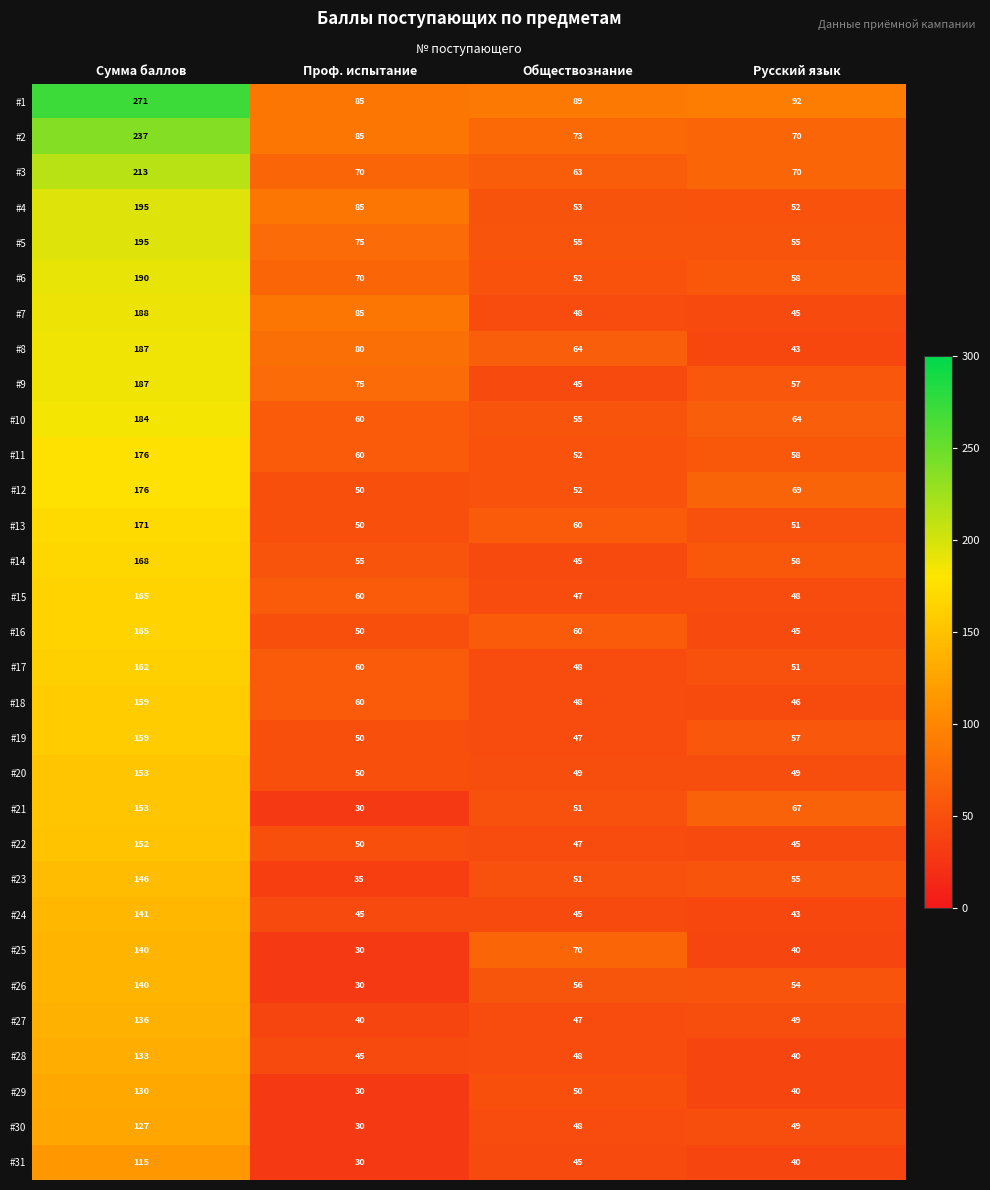

Is it true that #28 equals 71 at Обществознание?

False